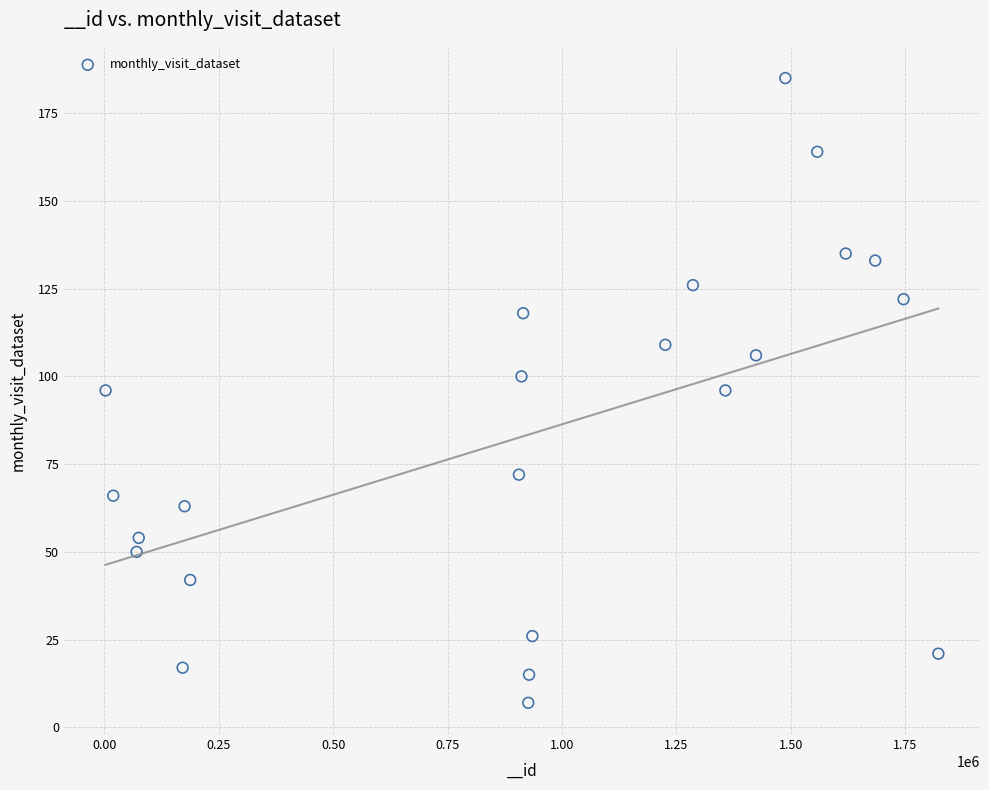

What is the range of Y values (max minus min)?

178